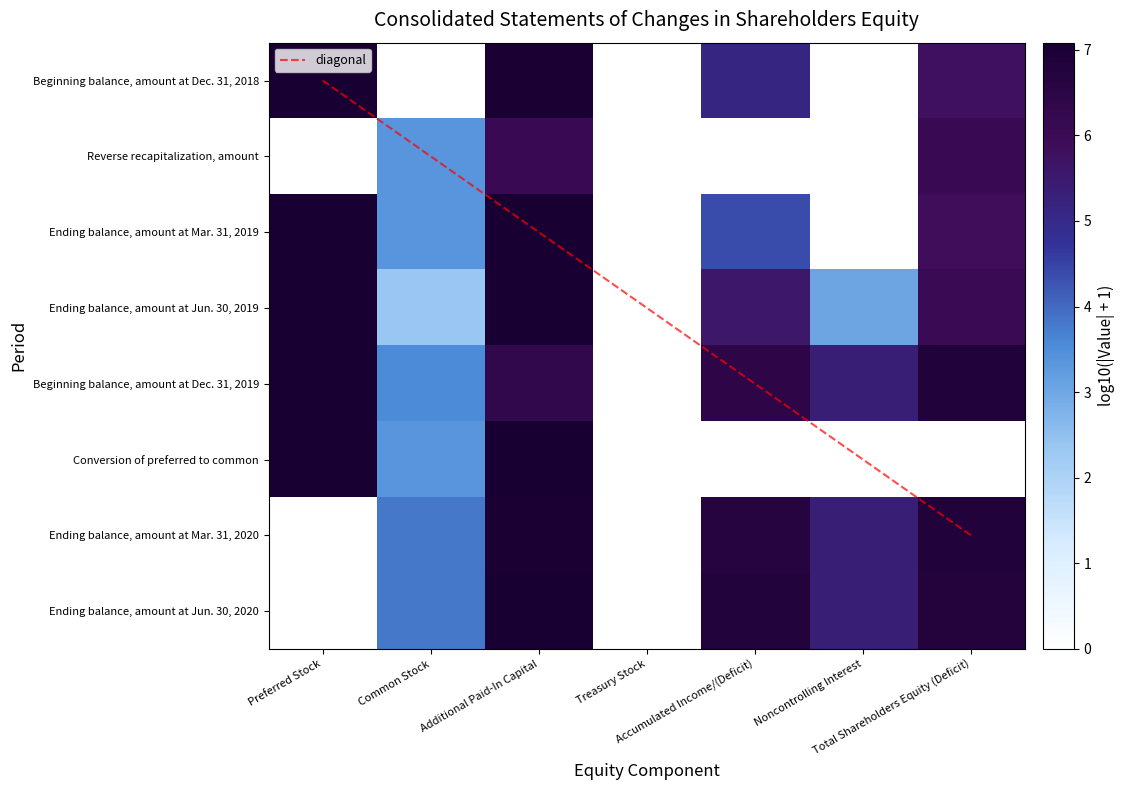

What is the total value across all series at Common Stock?

24.6